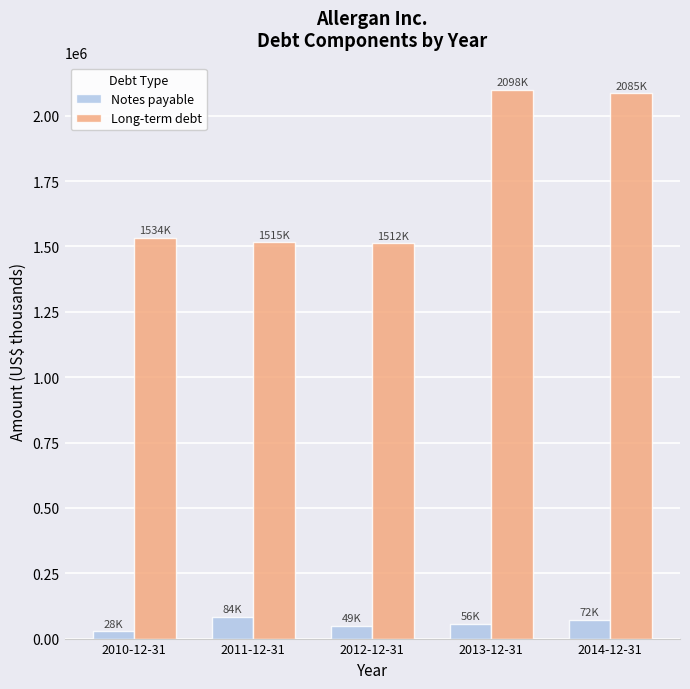

What is the label of the 1st bar from the right?

2014-12-31